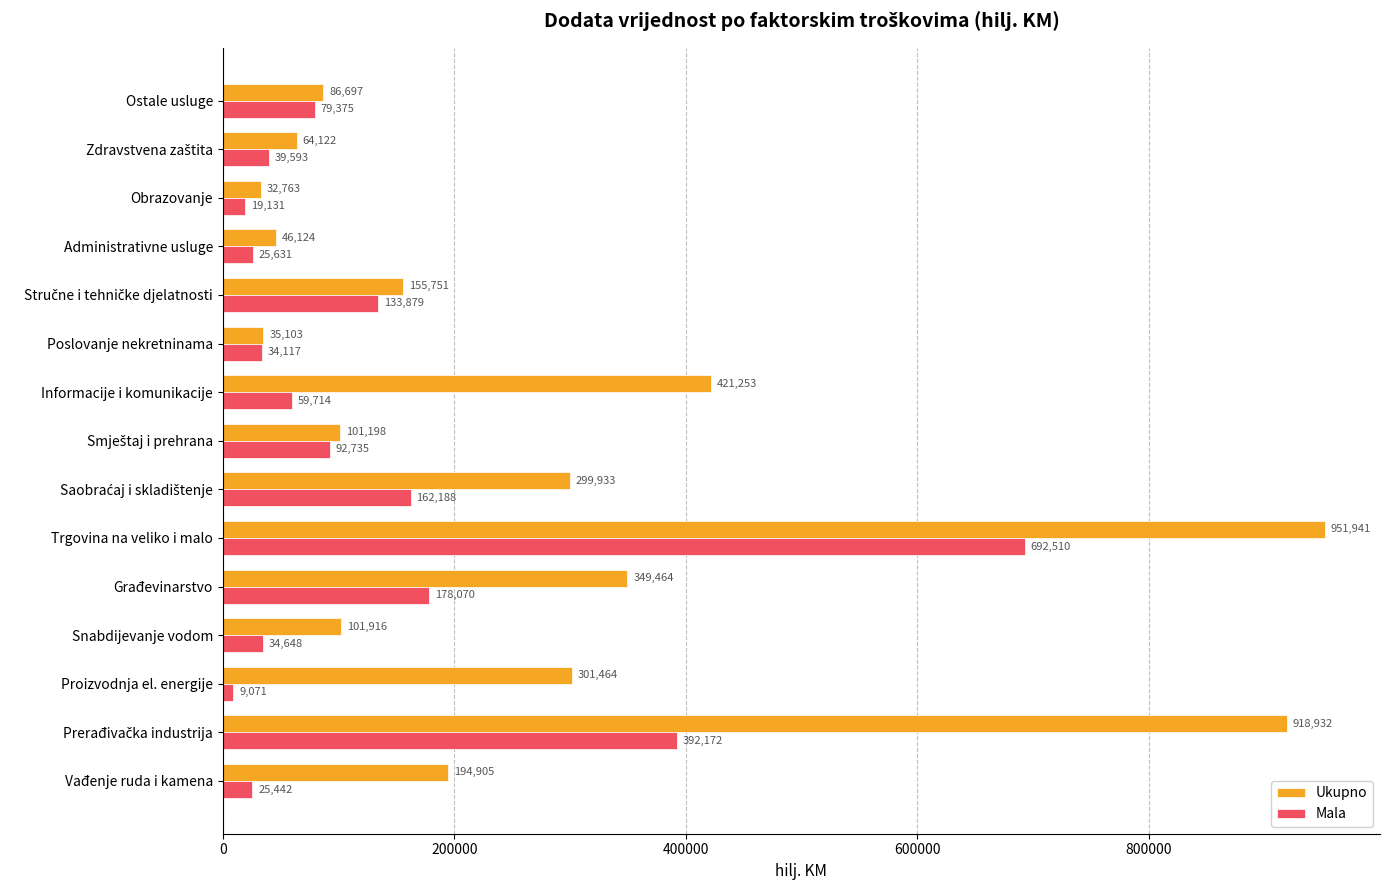

Is the value of Ukupno at Obrazovanje greater than the value of Mala at Snabdijevanje vodom?

No